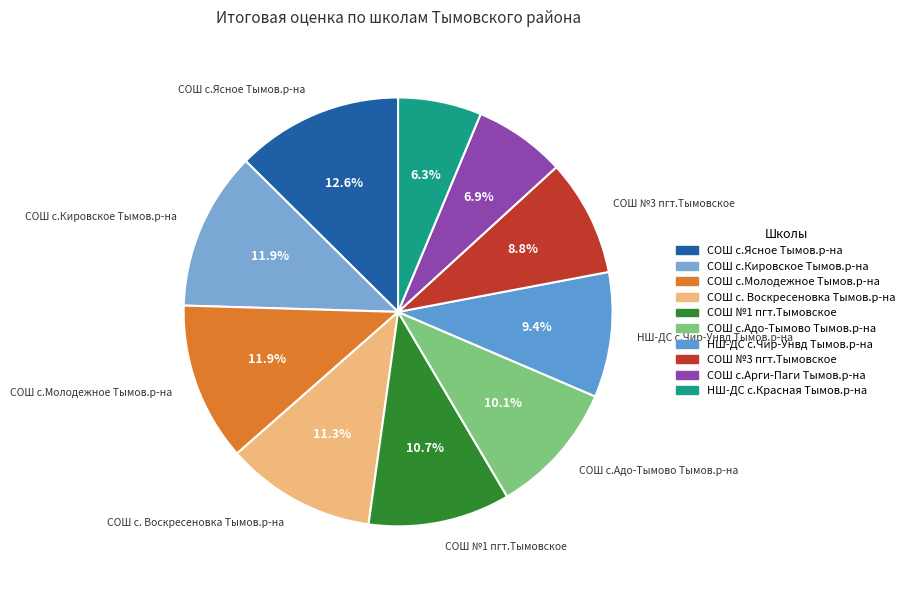

True or false: СОШ с.Кировское Тымов.р-на accounts for 6% of the total.

False